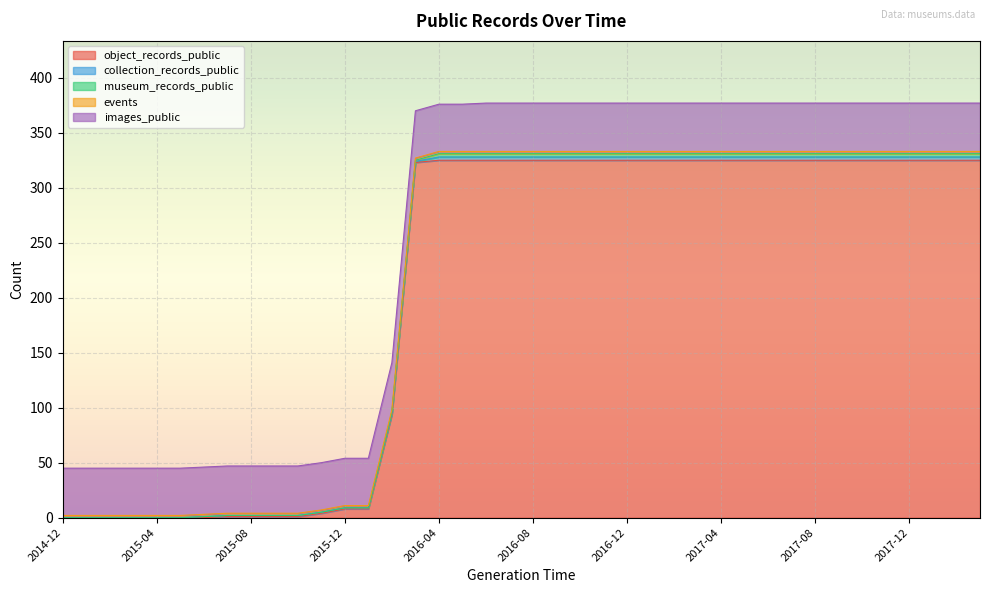

At which category is the sum across all series the highest?

2016-06